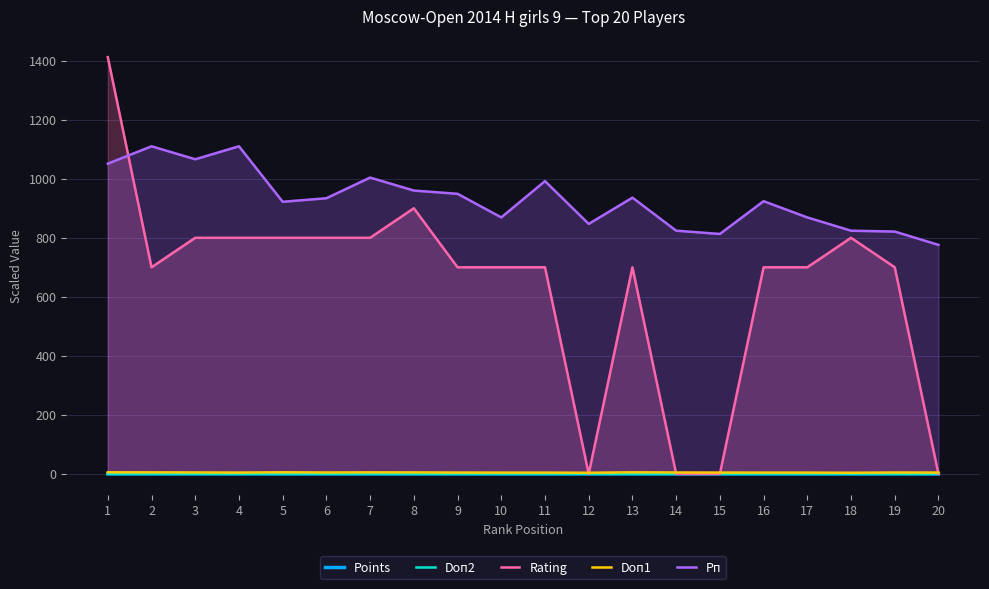

Which series has the largest total across all categories?

Рп